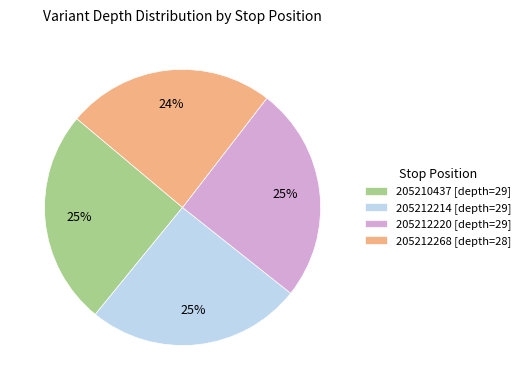

Does 205212214 represent more than half of the total?

No